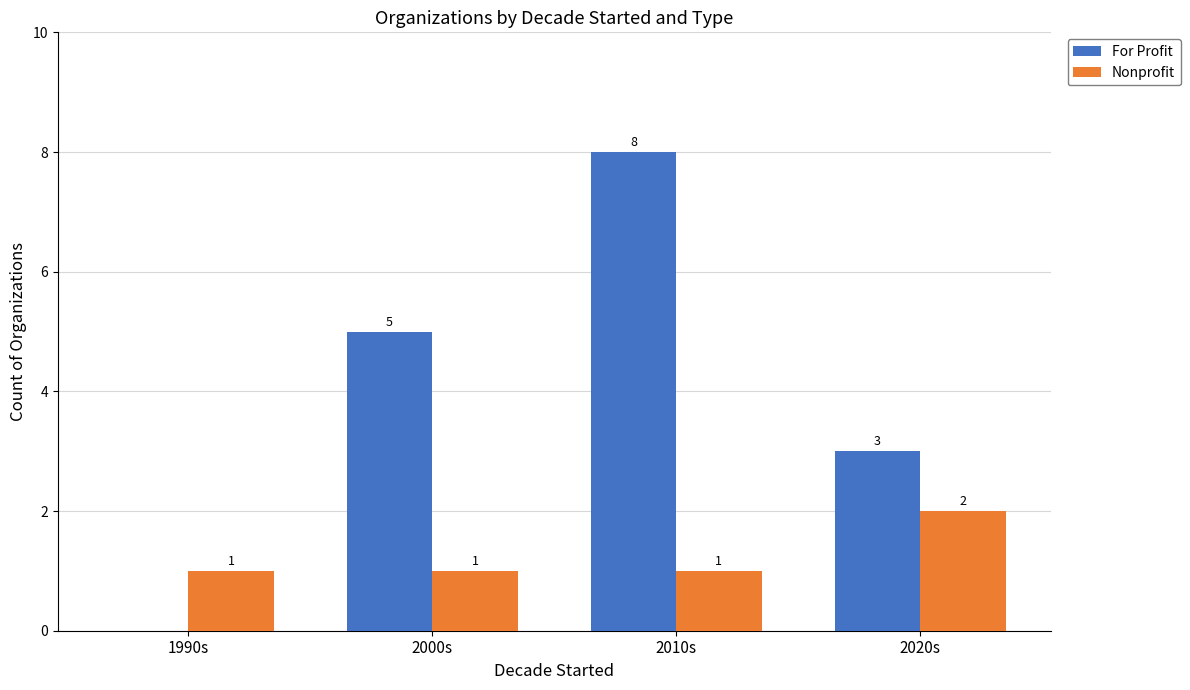

Is the value of Nonprofit at 1990s greater than the value of For Profit at 1990s?

Yes